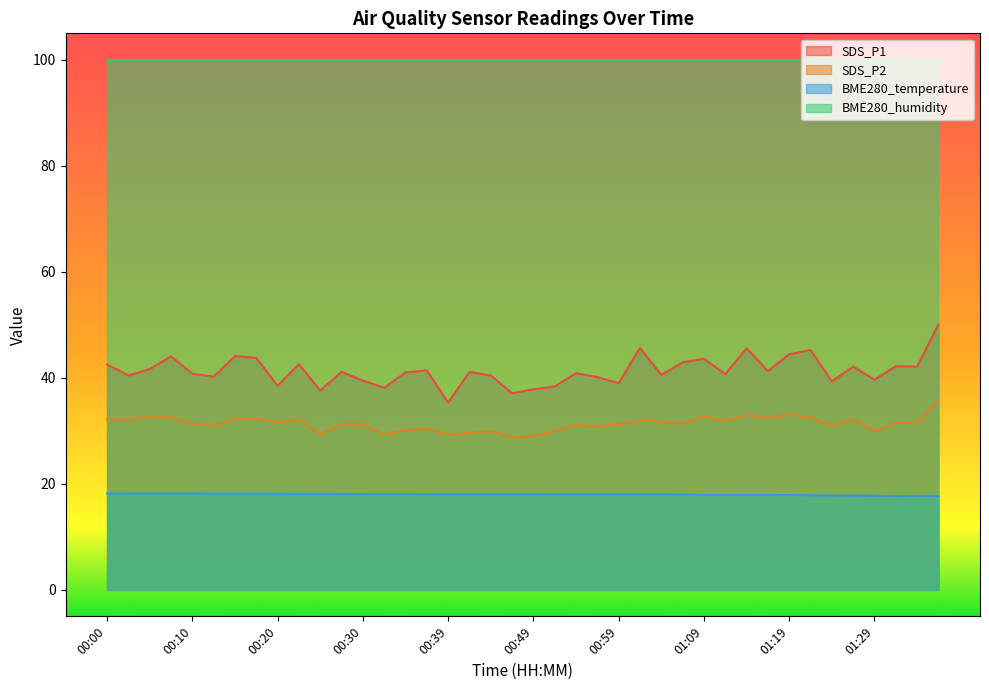

True or false: SDS_P1 and BME280_temperature cross at least once.

False